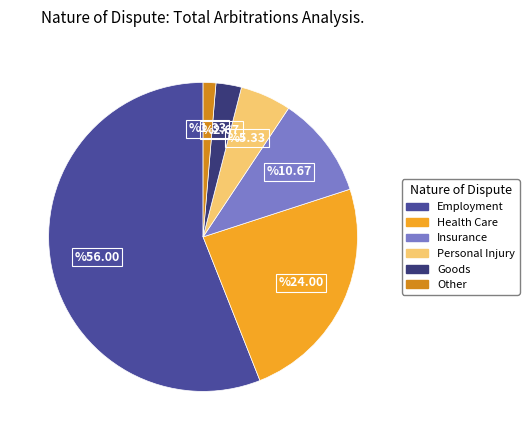

Rank the categories by value from highest to lowest.

Employment, Health Care, Insurance, Personal Injury, Goods, Other